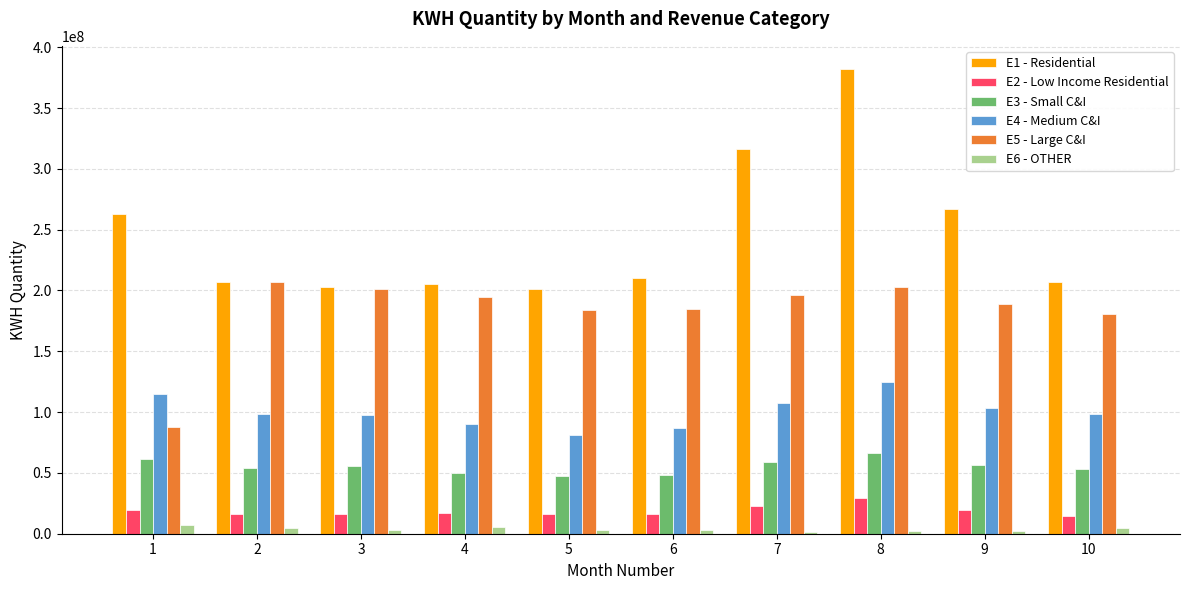

How many distinct data groups are displayed?

6